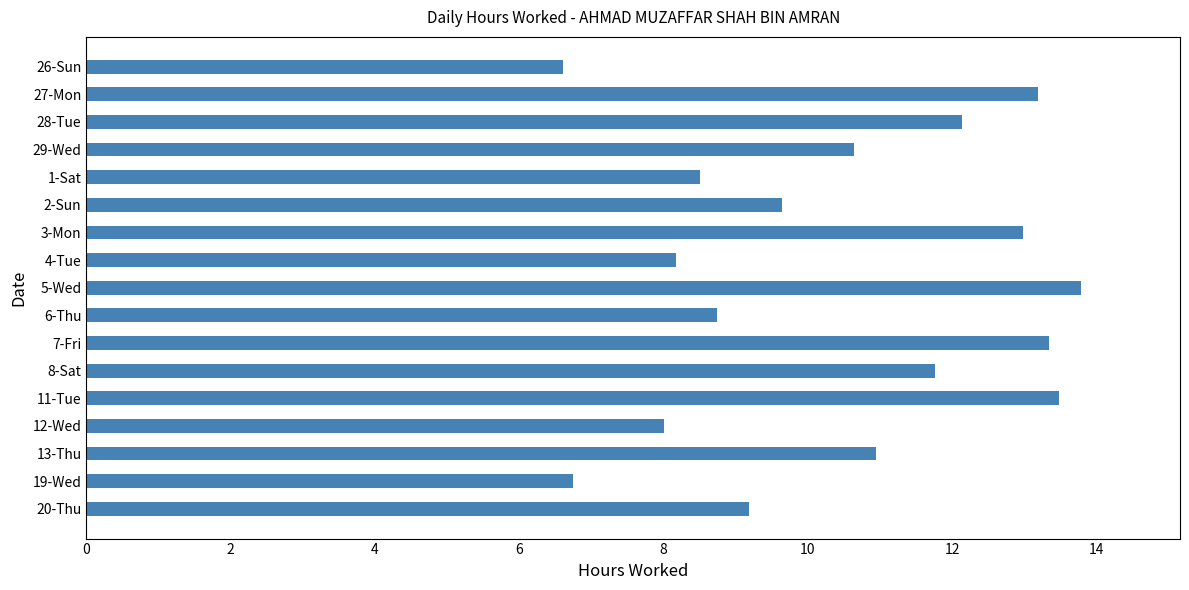

What is the label of the 10th bar from the bottom?

4-Tue